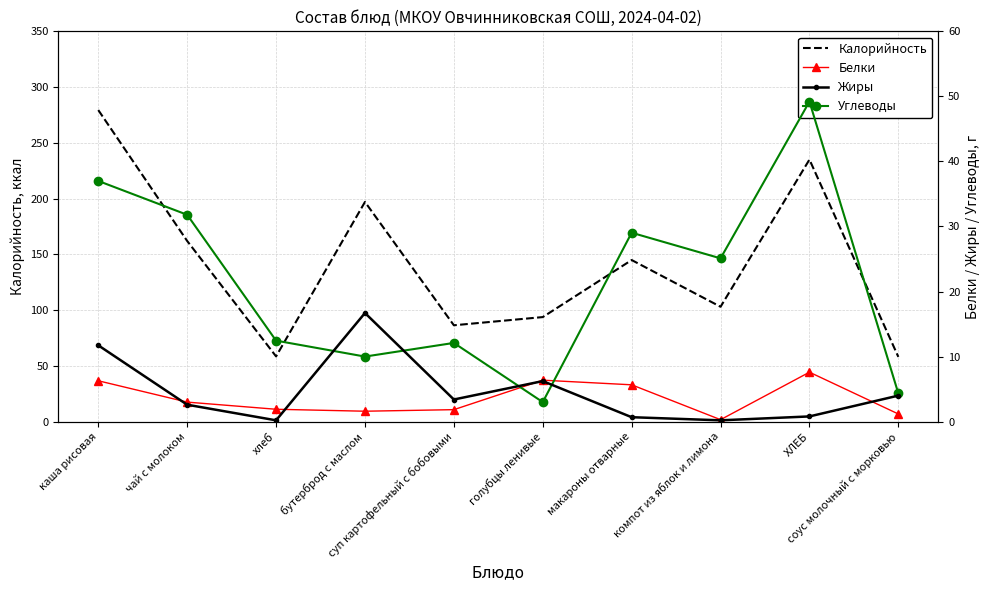

How many lines are shown in the chart?

4